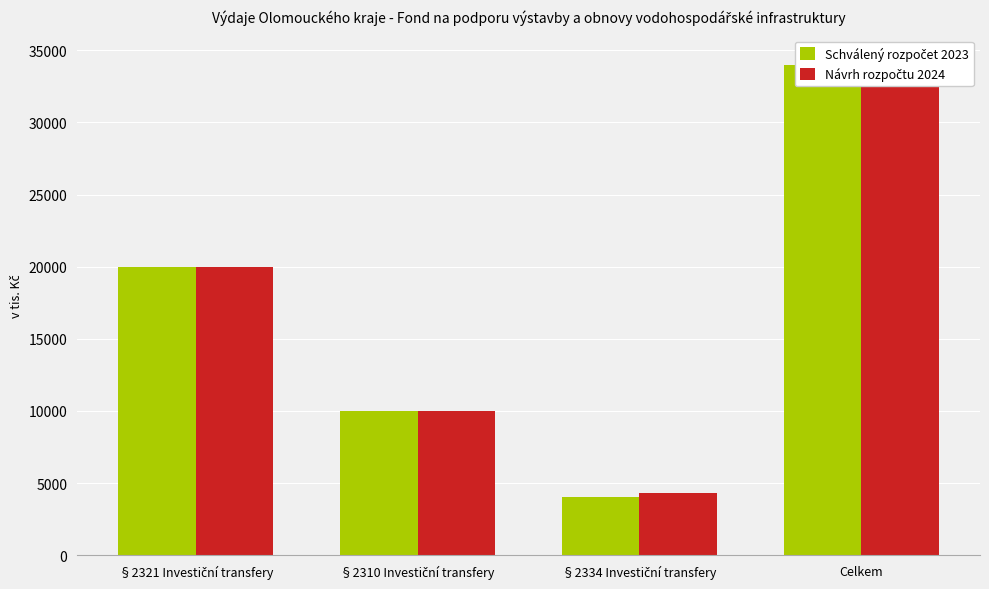

What is the sum of all Schválený rozpočet 2023 values?

68000